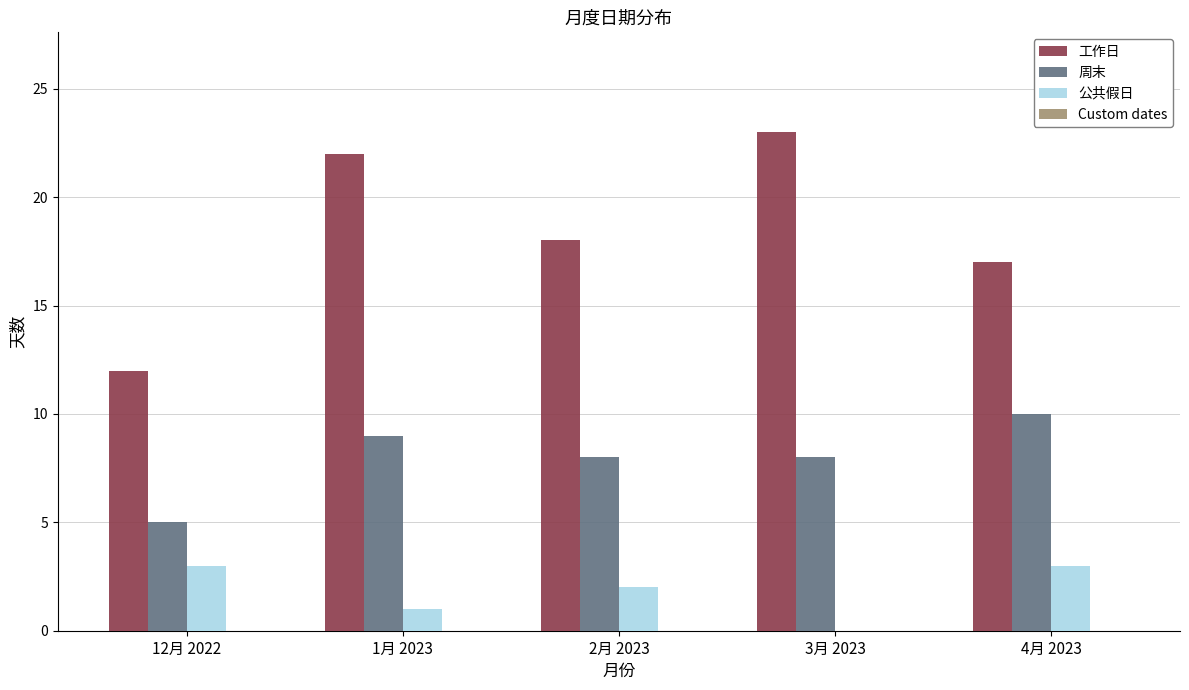

What is the sum of all 公共假日 values?

9